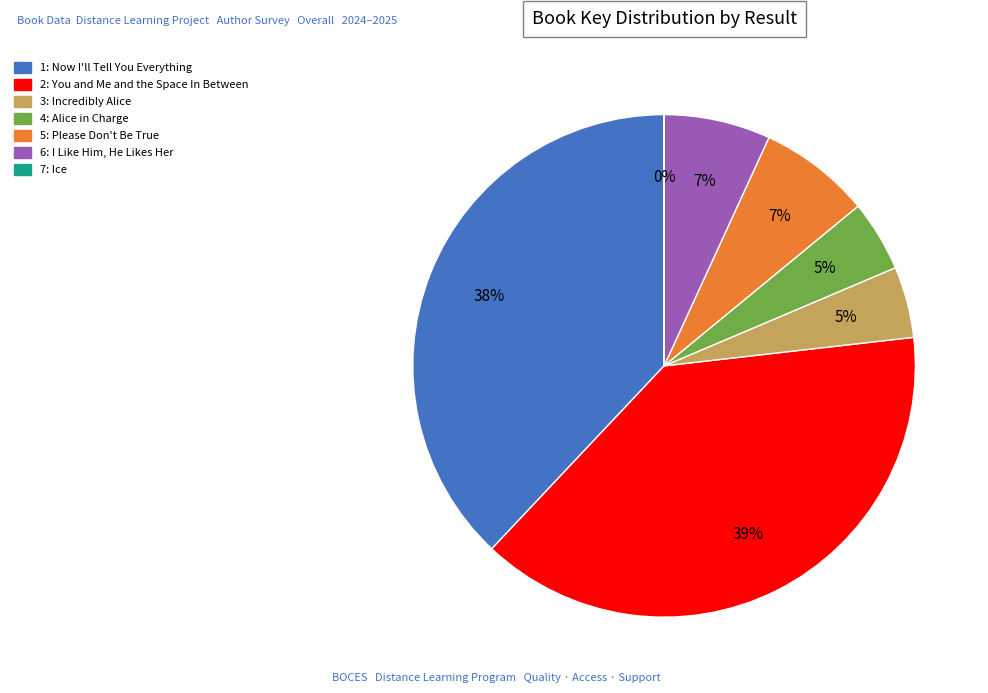

To the nearest percent, what is the average slice percentage?

14%